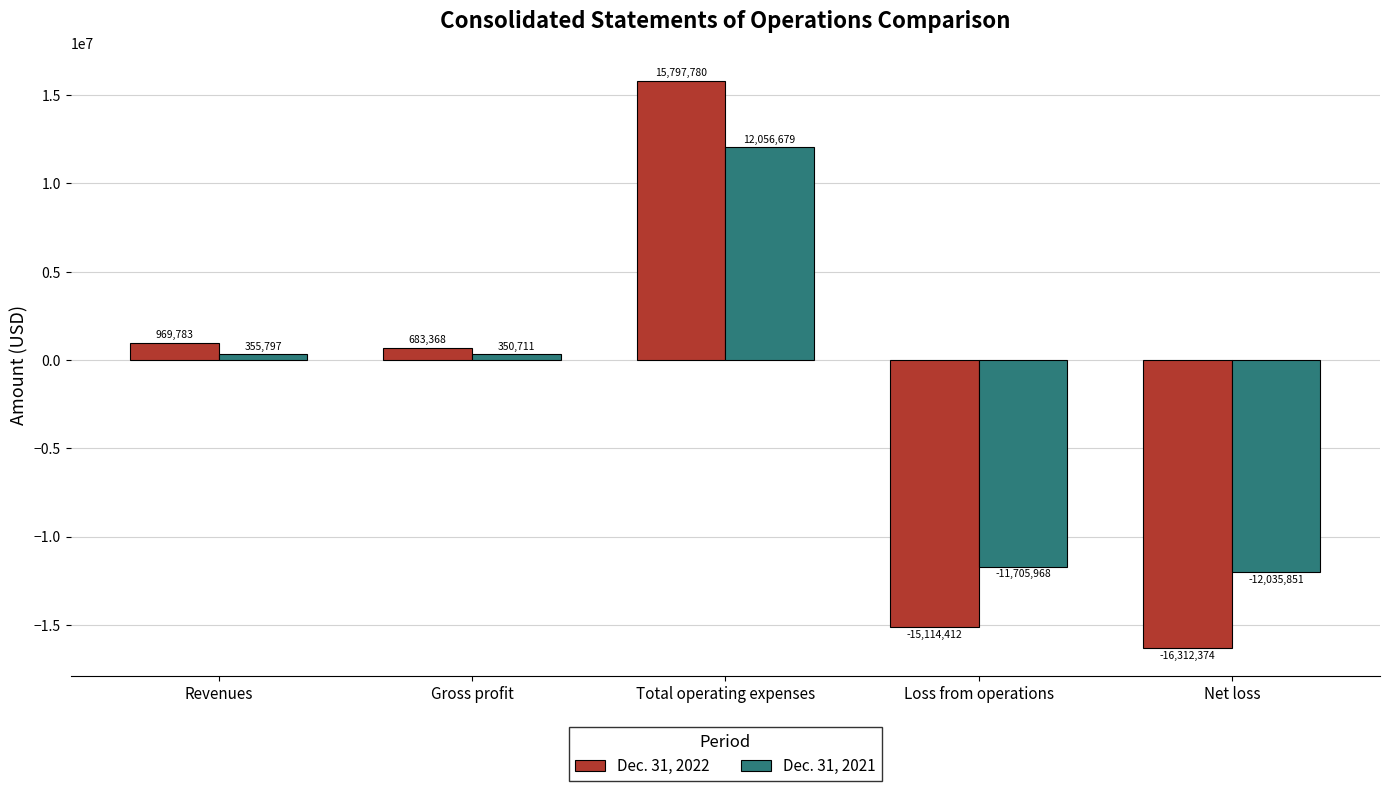

Which series has the widest spread of values?

Dec. 31, 2022